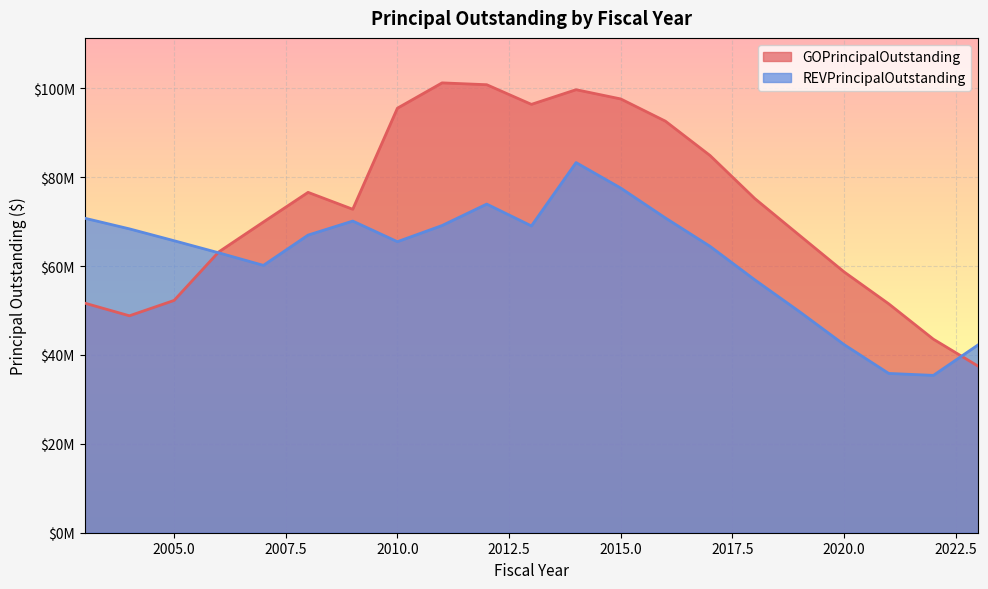

Where is the first local maximum for GOPrincipalOutstanding?

2008